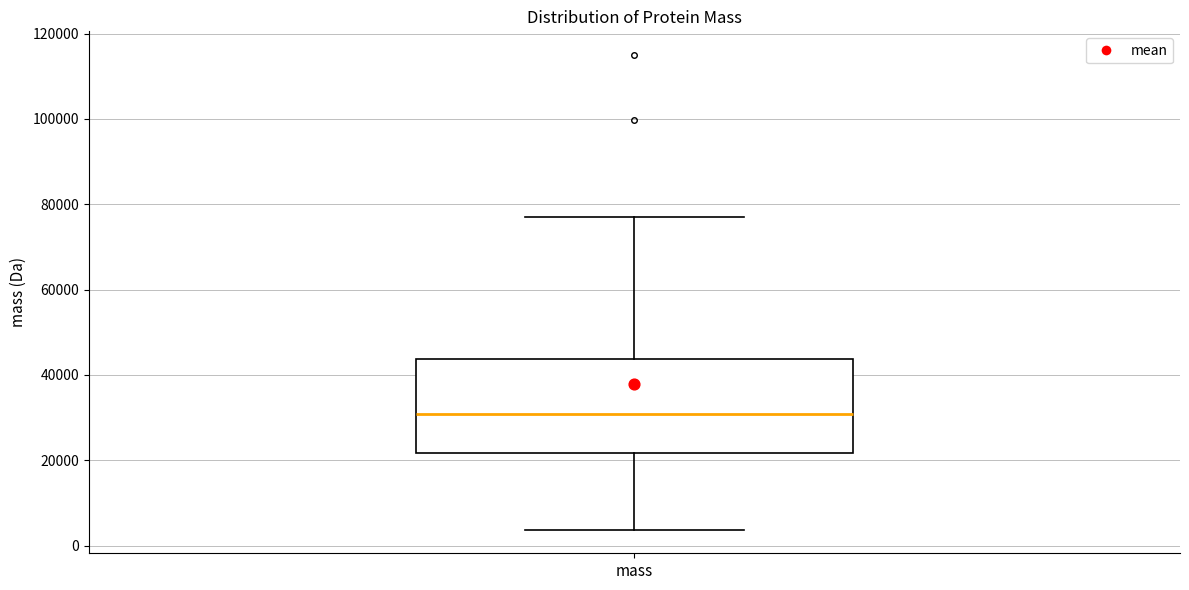

Where does the upper whisker of the box for mass end on the y-axis? The values are not printed on the chart, so give them approximately, as read against the axis.

76000